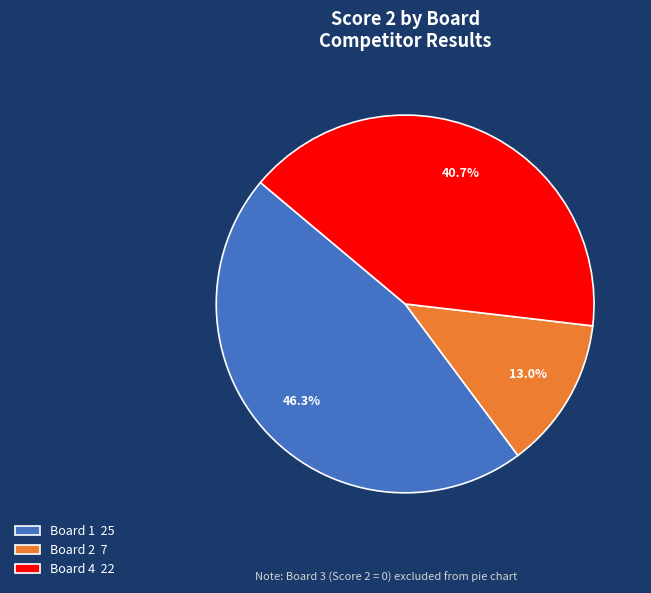

How many slices are in this pie chart?

3